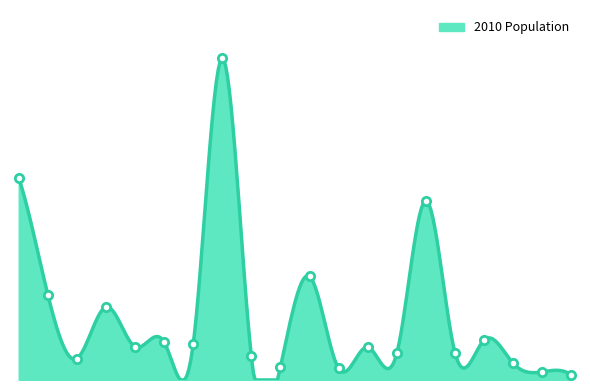

Rank the categories by value from highest to lowest.

8, 1, 15, 11, 2, 4, 17, 6, 7, 5, 13, 16, 14, 9, 3, 18, 10, 12, 19, 20